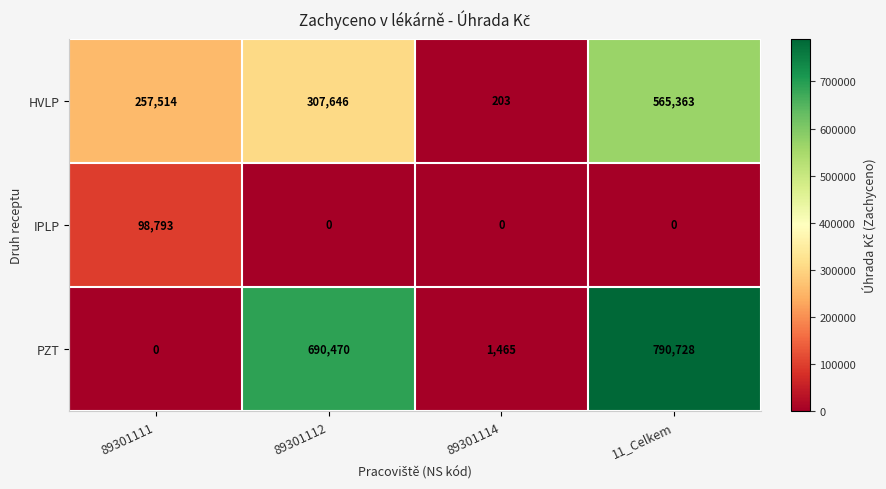

What is the highest value of the PZT series?

790728